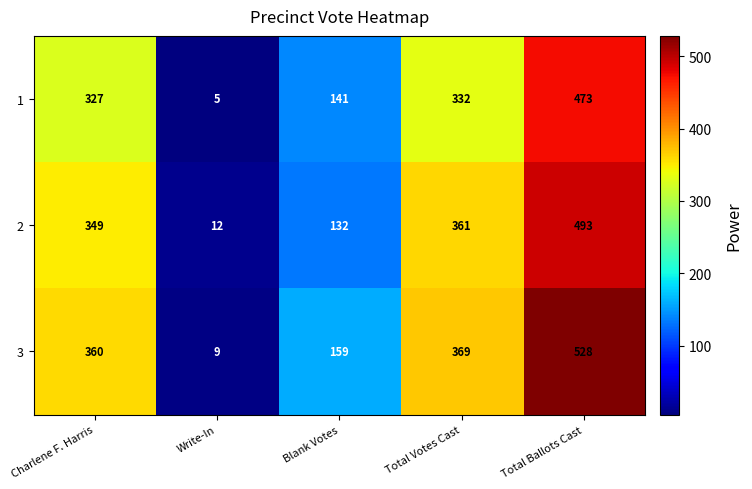

Where is 1 nearest to the value 239?

Charlene F. Harris